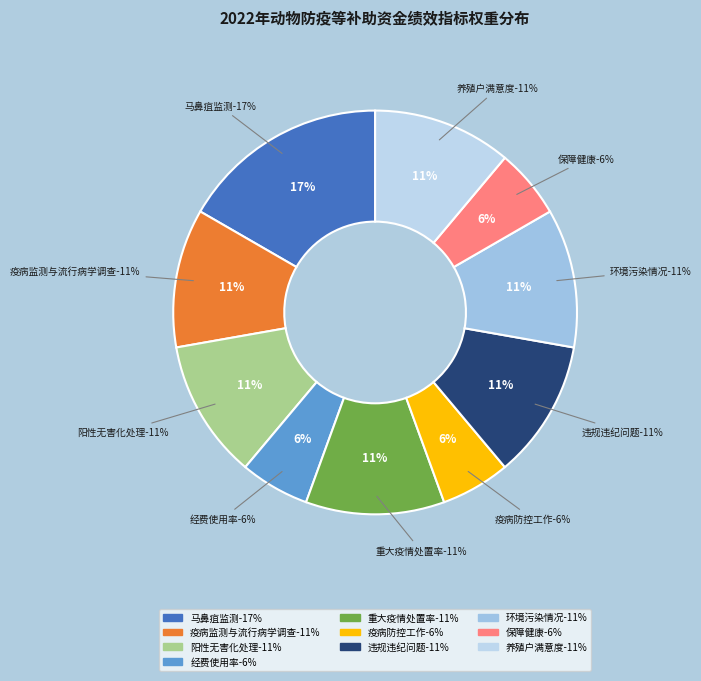

Is there a majority slice in this chart?

No